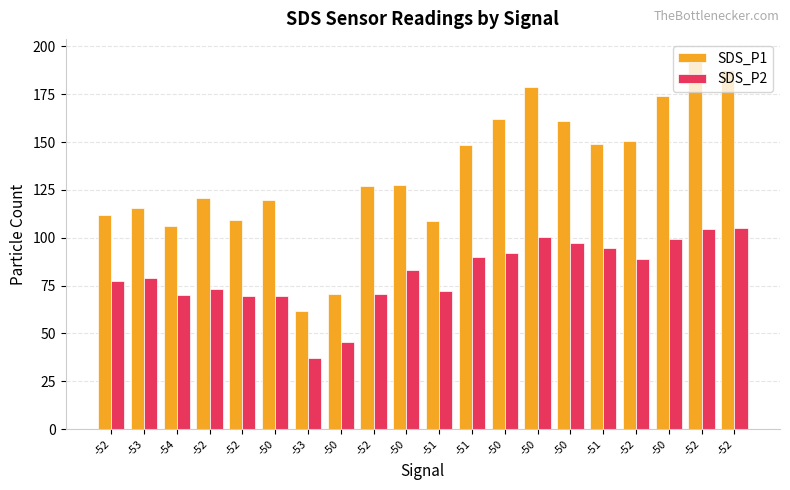

Does the chart contain stacked bars?

No